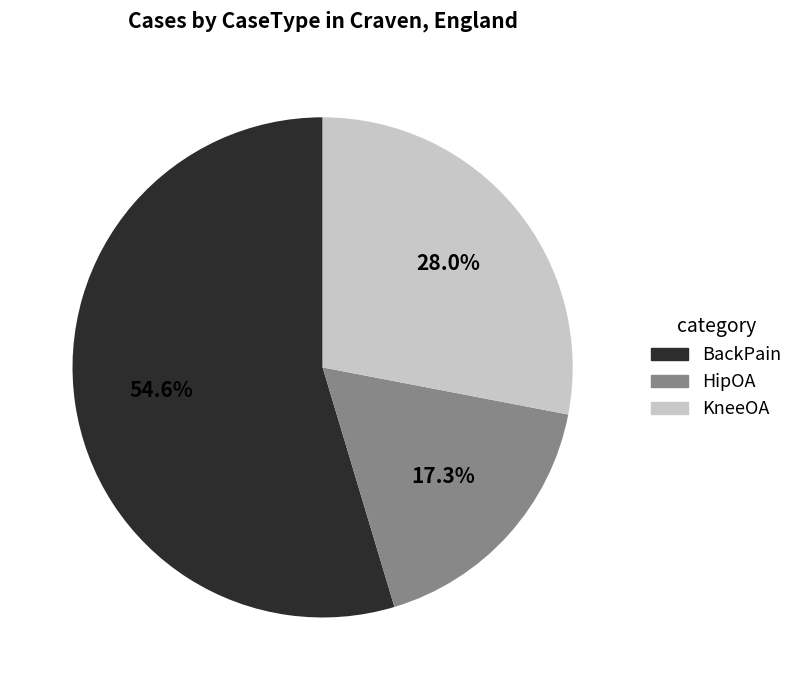

Combined, do HipOA and KneeOA account for over 50%?

No